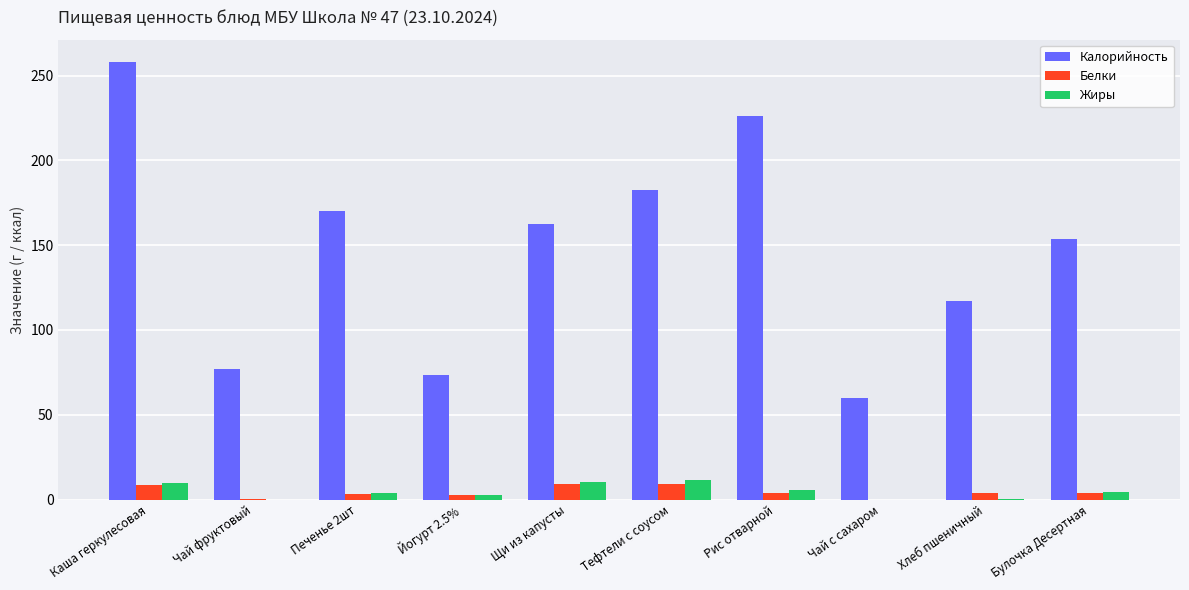

Which series changed the most between Печенье 2шт and Рис отварной?

Калорийность